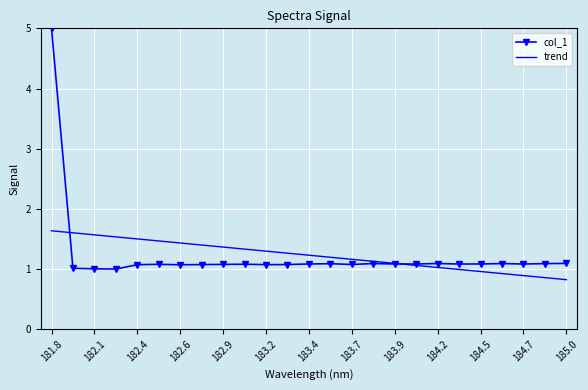

What is the smallest value displayed?

0.8